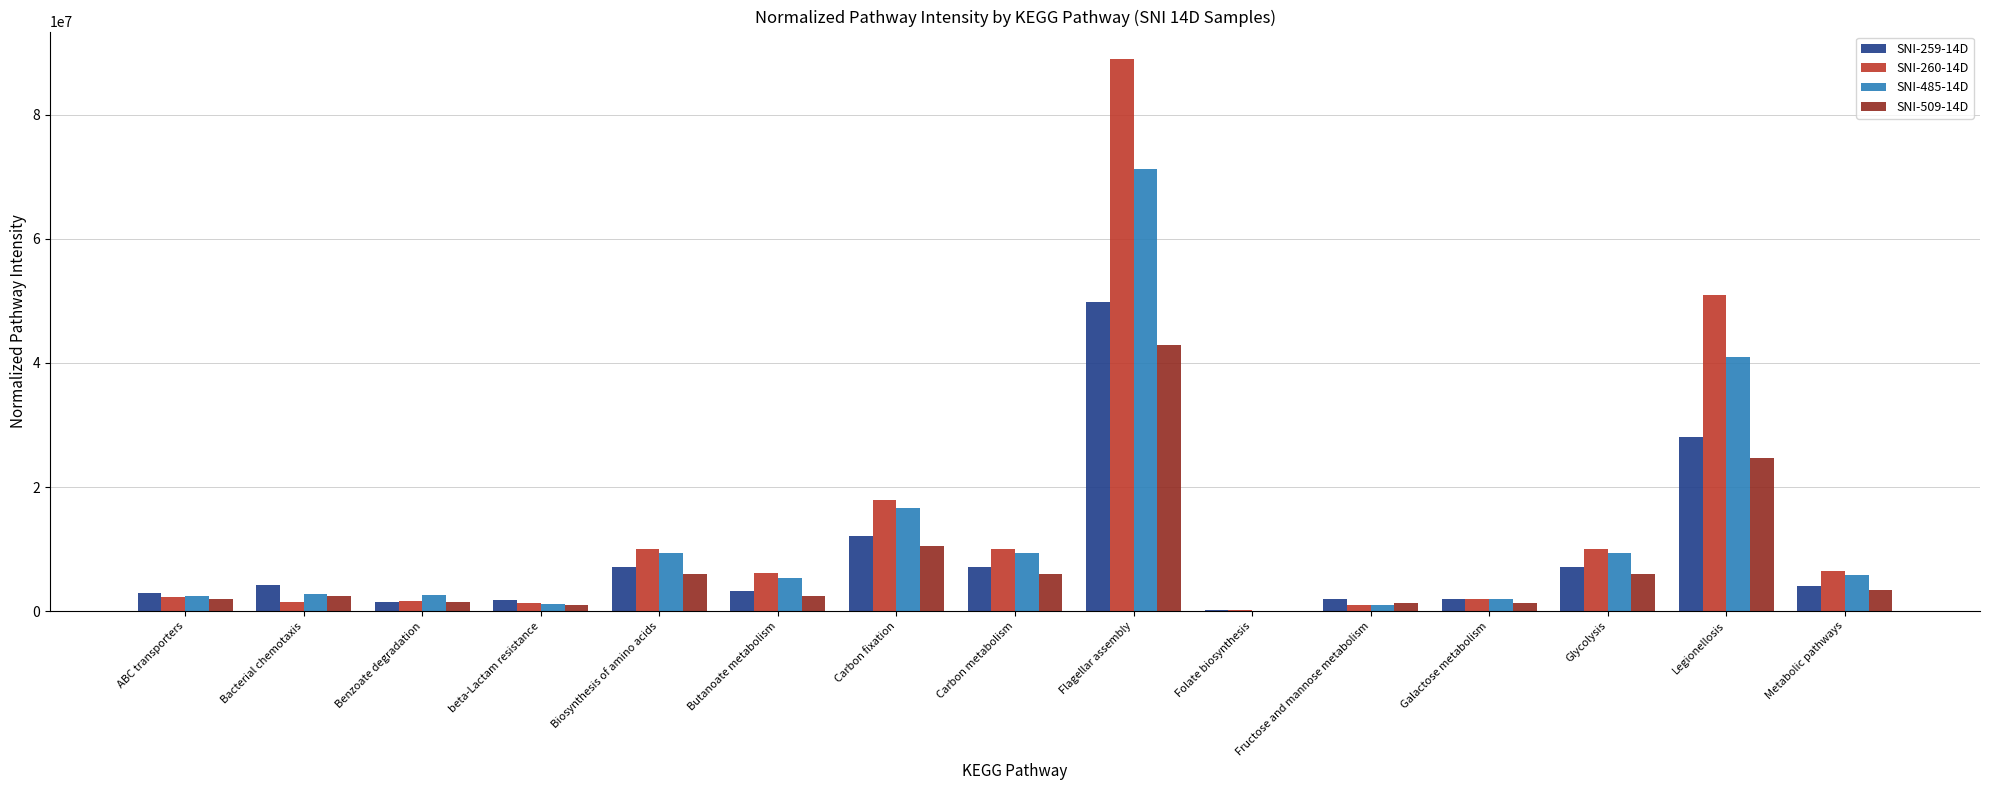

What is the greatest value displayed?

88967361.8